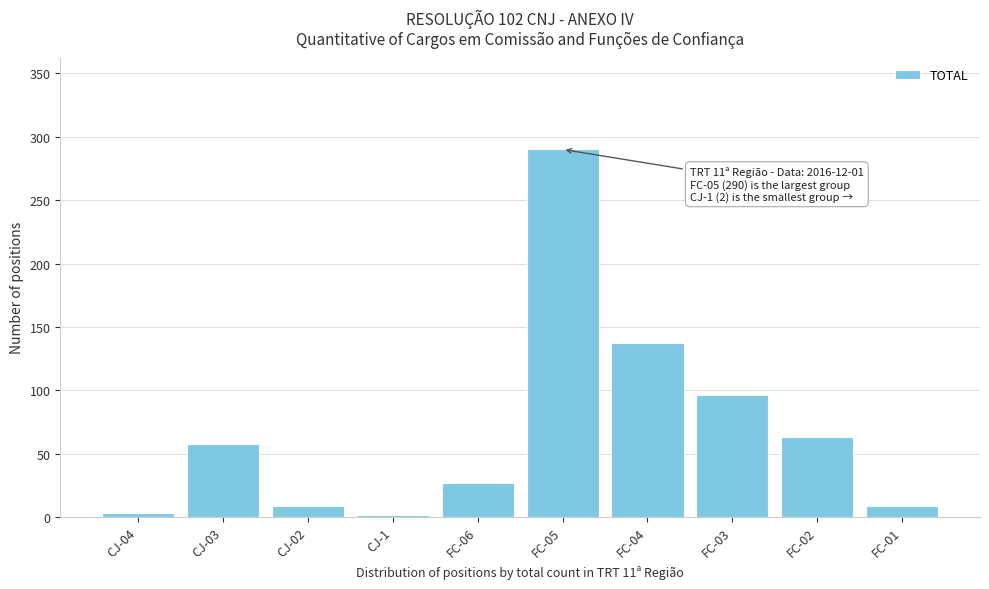

What is the maximum value shown in the chart?

290